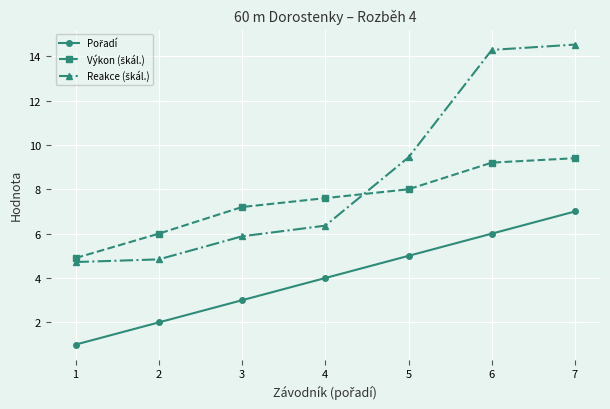

How many distinct data groups are displayed?

3